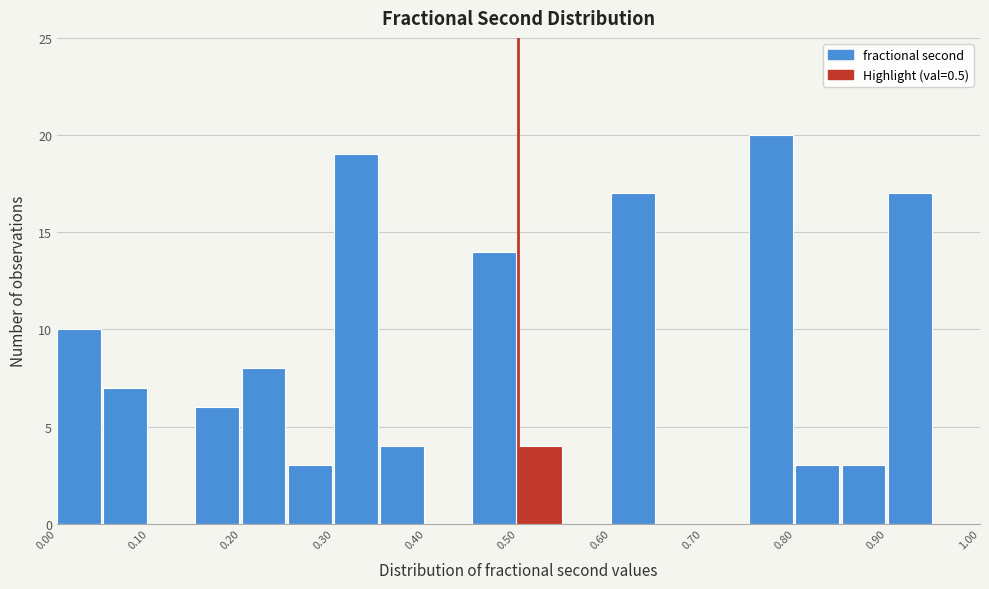

What is the height of the bar covering 0.30 to 0.35 on the x-axis? The values are not printed on the chart, so give them approximately, as read against the axis.

19